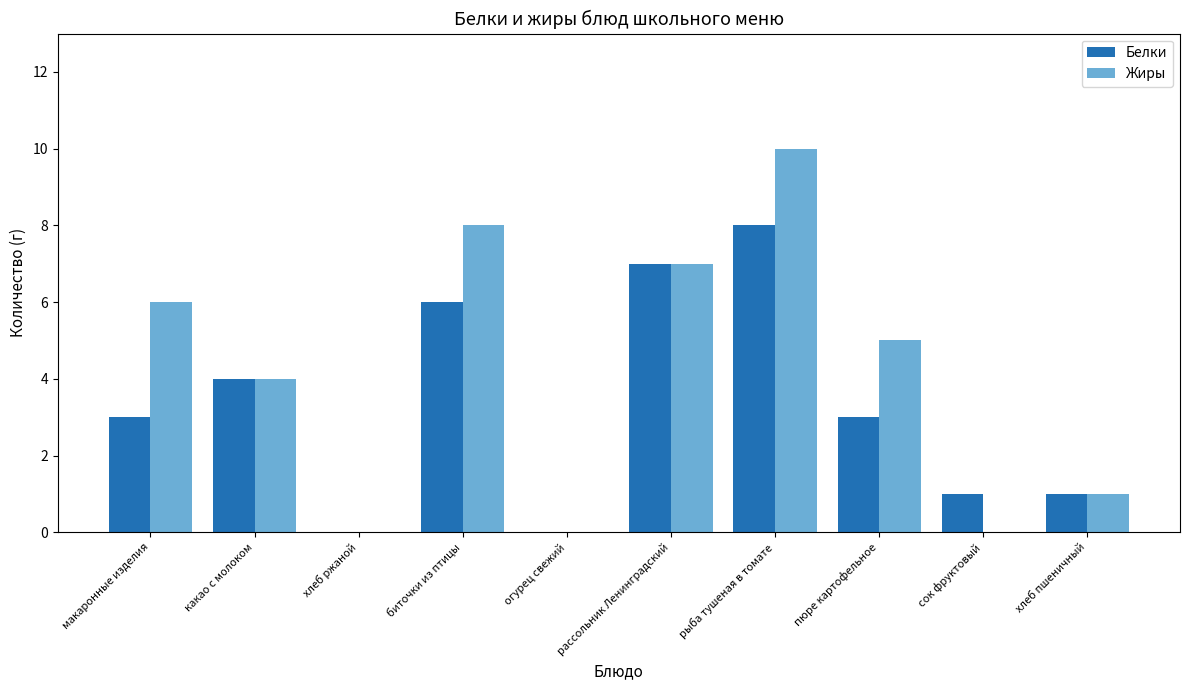

Which category has the highest value across all series?

рыба тушеная в томате